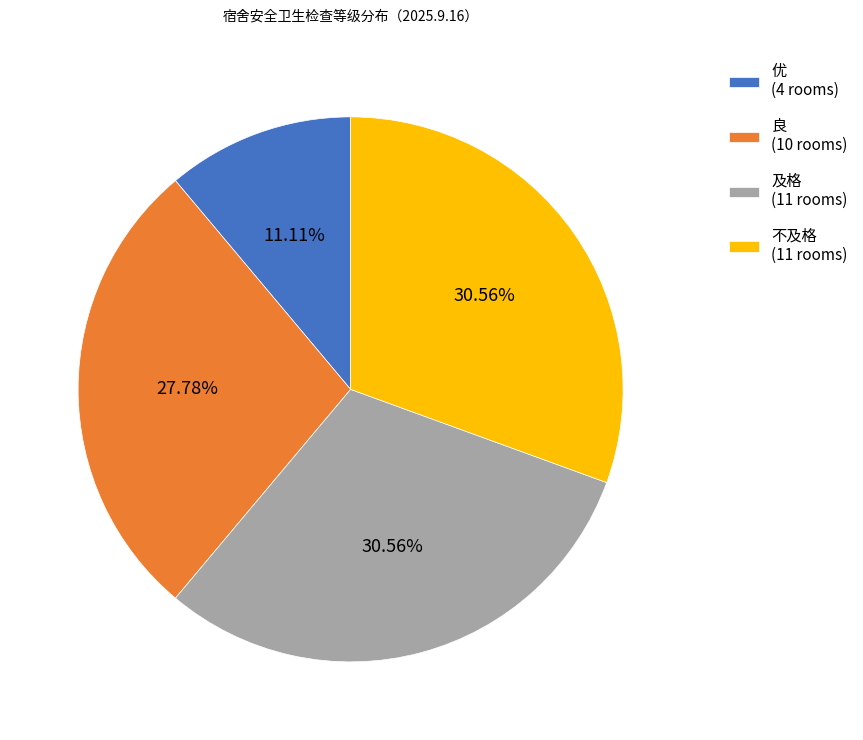

How many slices are in this pie chart?

4